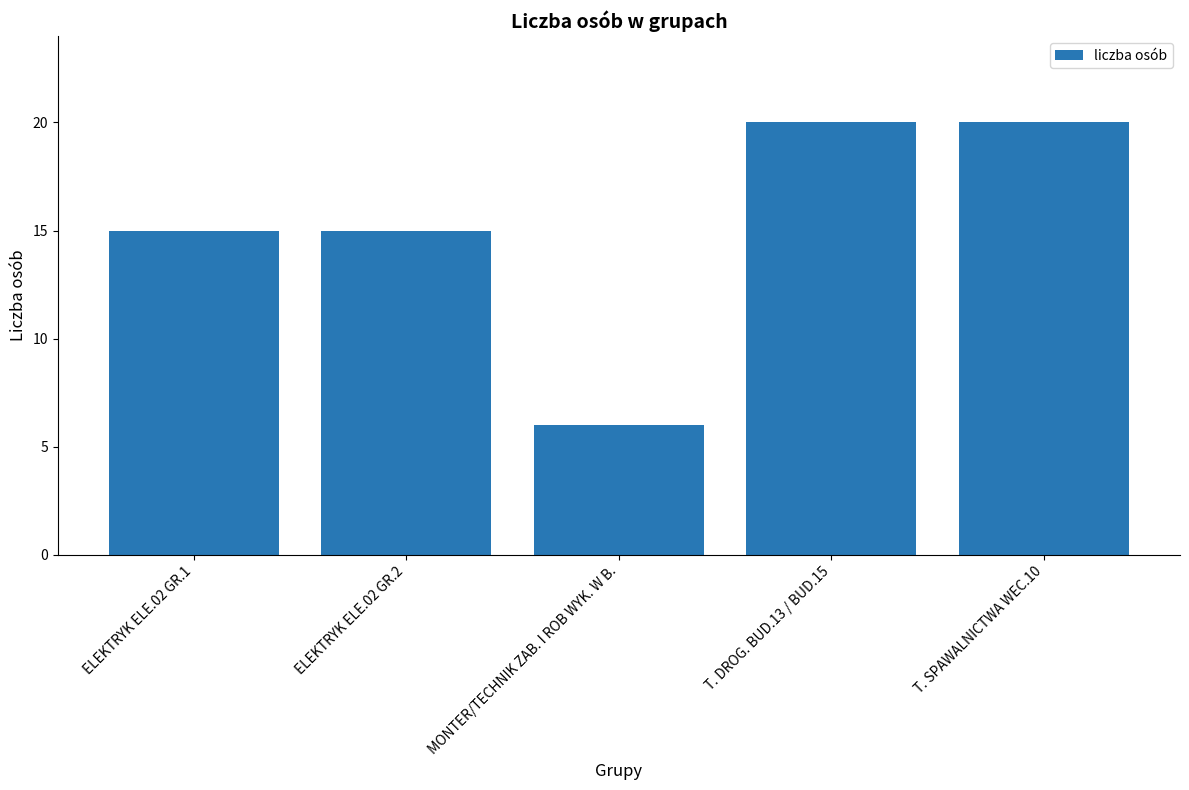

Reading left to right, transcribe all the data shown in this chart.

ELEKTRYK ELE.02 GR.1=15	ELEKTRYK ELE.02 GR.2=15	MONTER/TECHNIK ZAB. I ROB WYK. W B.=6	T. DROG. BUD.13 / BUD.15=20	T. SPAWALNICTWA WEC.10=20